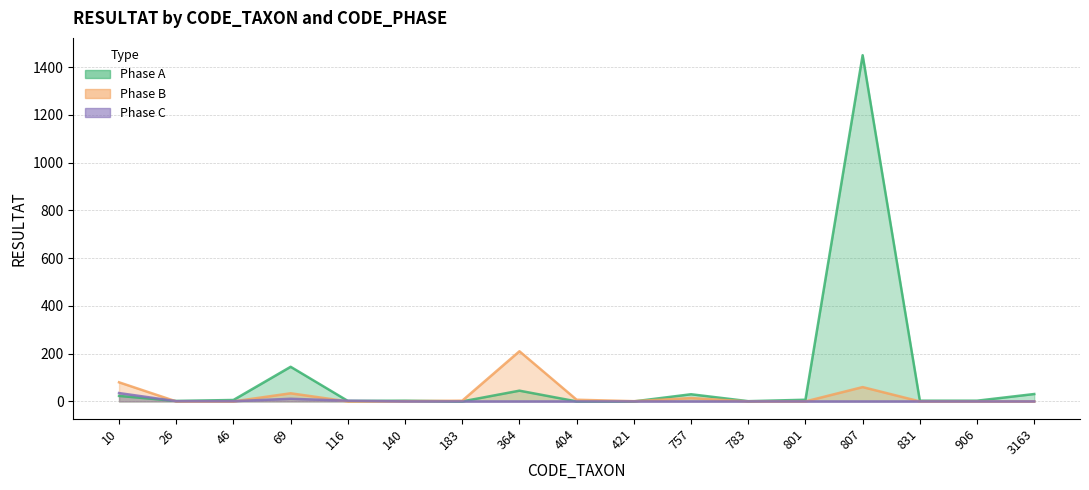

How many data points in Phase C are above 0?

5